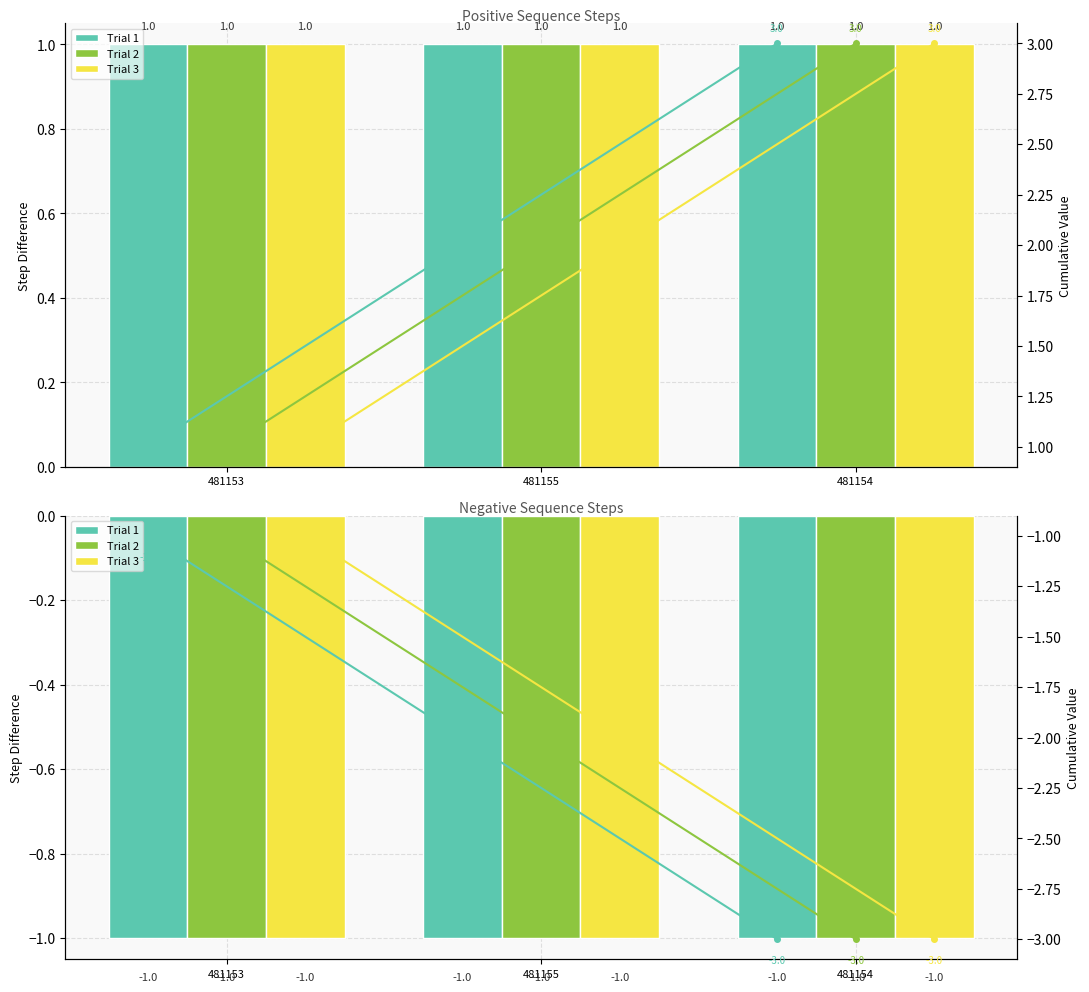

What is the difference between the maximum and minimum values in the Trial 2 cum series?

2